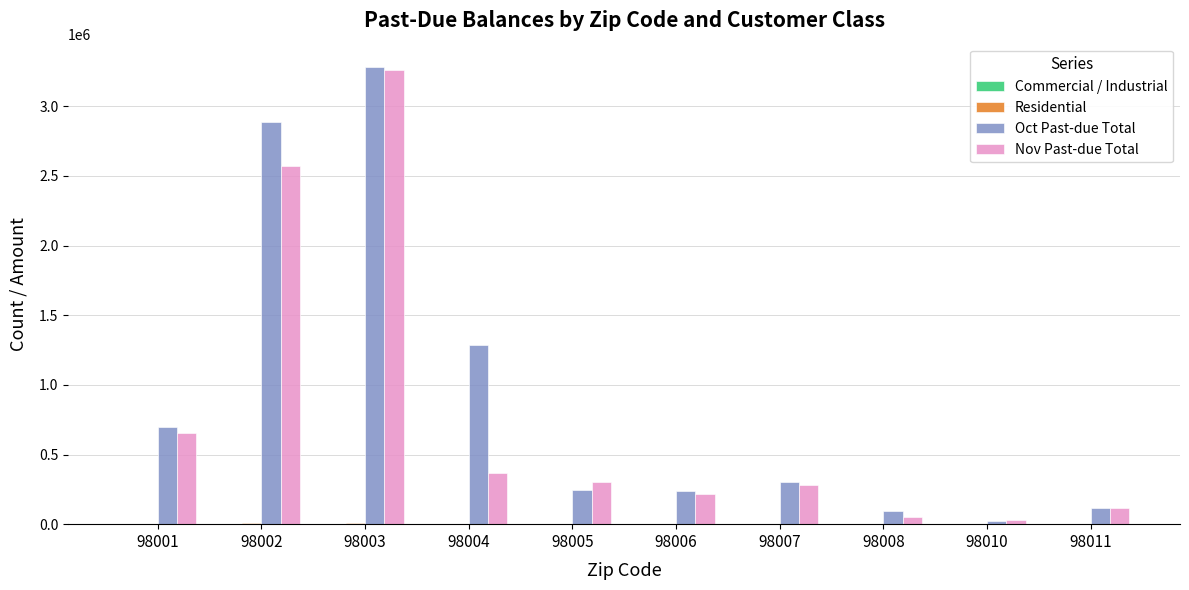

What is the average value of the Nov Past-due Total series?

785185.8